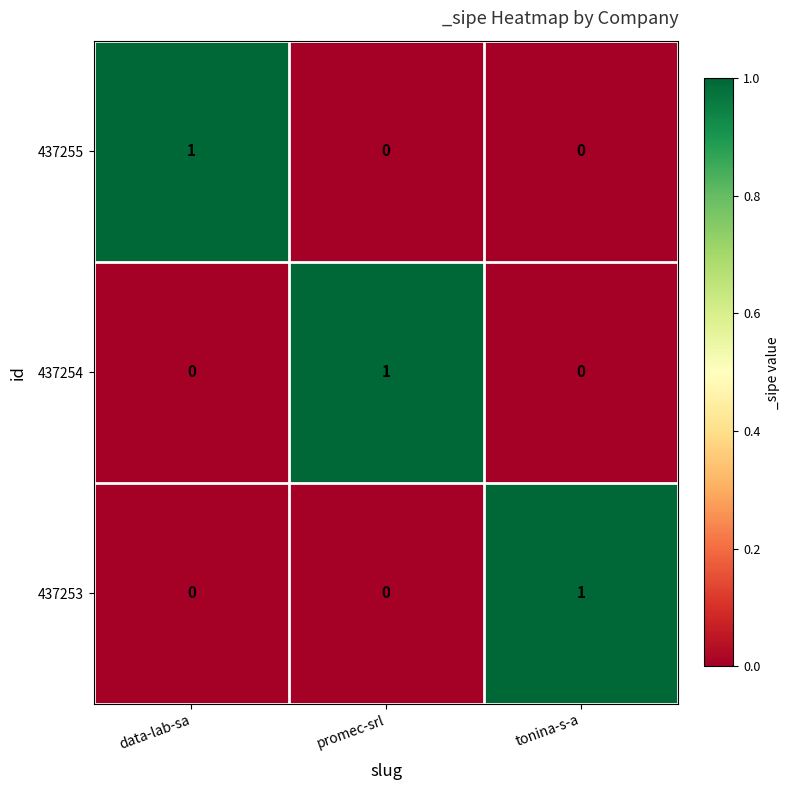

At how many categories does at least one series exceed 0?

3